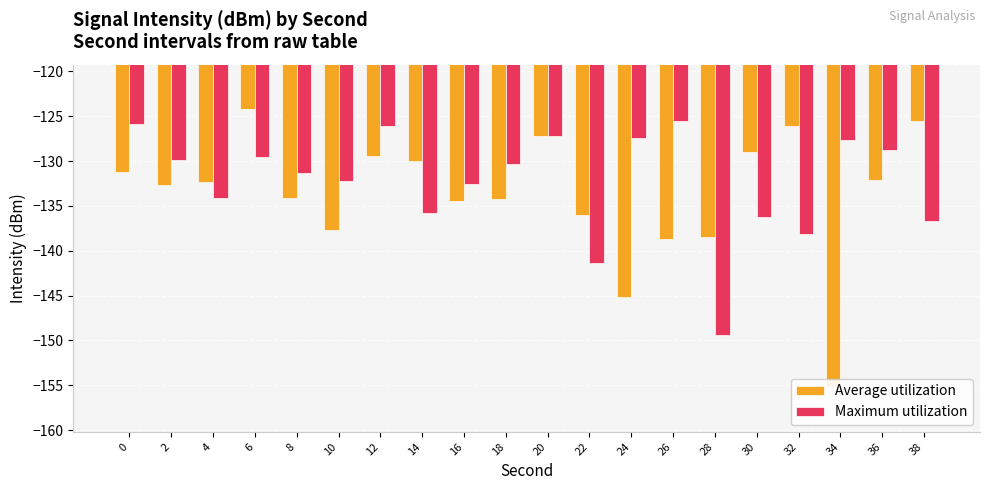

The Average utilization series shows -155.2 at 34. True or false?

True